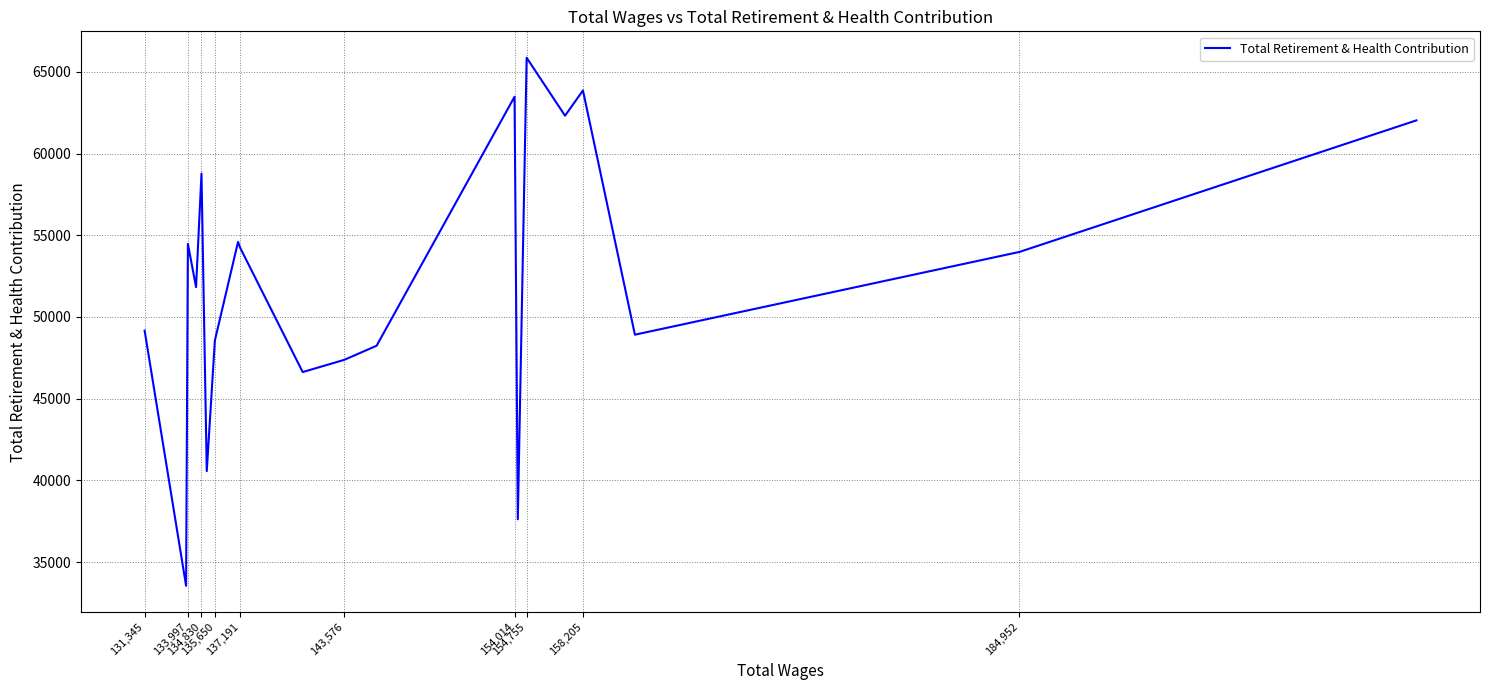

What is the maximum value shown in the chart?

65866